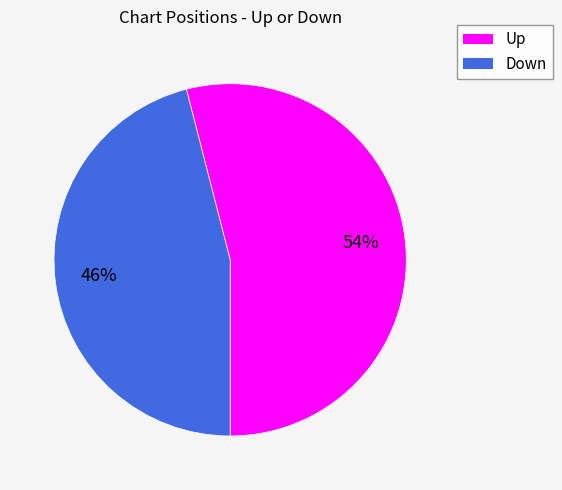

To the nearest percent, what is the average slice percentage?

50%